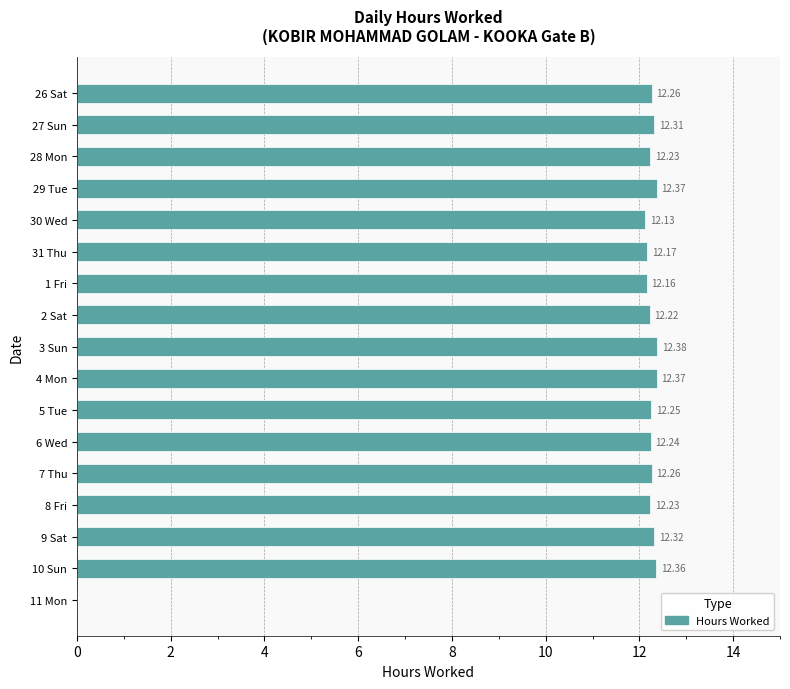

What is the average value?

11.5